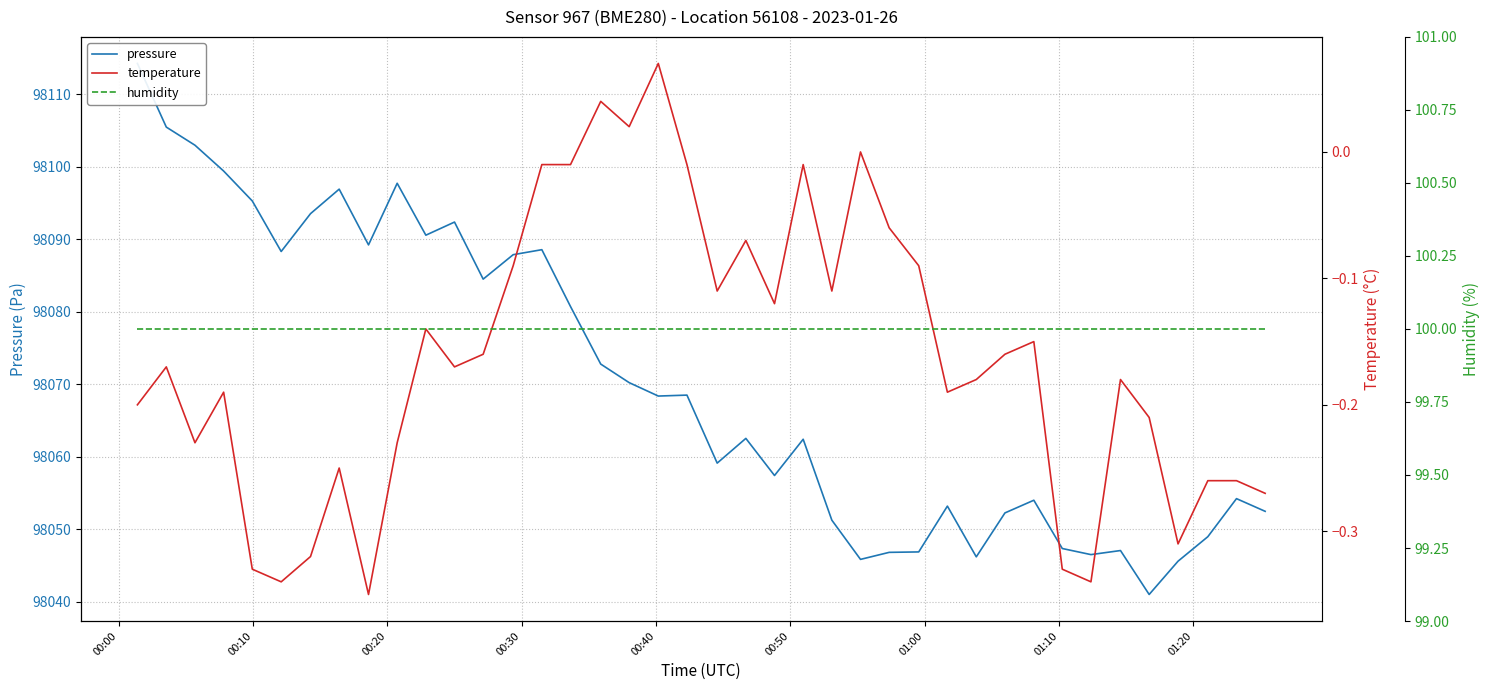

Reading left to right, what are all the values shown in this chart?

pressure: 98114.2	98105.4	98102.9	98099.4	98095.2	98088.3	98093.5	98096.9	98089.2	98097.7	98090.5	98092.3	98084.5	98087.8	98088.5	98080.7	98072.8	98070.2	98068.3	98068.5	98059.1	98062.5	98057.4	98062.4	98051.2	98045.8	98046.8	98046.8	98053.2	98046.2	98052.2	98054.0	98047.3	98046.5	98047.0	98041.0	98045.6	98048.9	98054.2	98052.4
temperature: -0.2	-0.2	-0.2	-0.2	-0.3	-0.3	-0.3	-0.2	-0.3	-0.2	-0.1	-0.2	-0.2	-0.1	-0.0	-0.0	0.0	0.0	0.1	-0.0	-0.1	-0.1	-0.1	-0.0	-0.1	0.0	-0.1	-0.1	-0.2	-0.2	-0.2	-0.1	-0.3	-0.3	-0.2	-0.2	-0.3	-0.3	-0.3	-0.3
humidity: 100.0	100.0	100.0	100.0	100.0	100.0	100.0	100.0	100.0	100.0	100.0	100.0	100.0	100.0	100.0	100.0	100.0	100.0	100.0	100.0	100.0	100.0	100.0	100.0	100.0	100.0	100.0	100.0	100.0	100.0	100.0	100.0	100.0	100.0	100.0	100.0	100.0	100.0	100.0	100.0